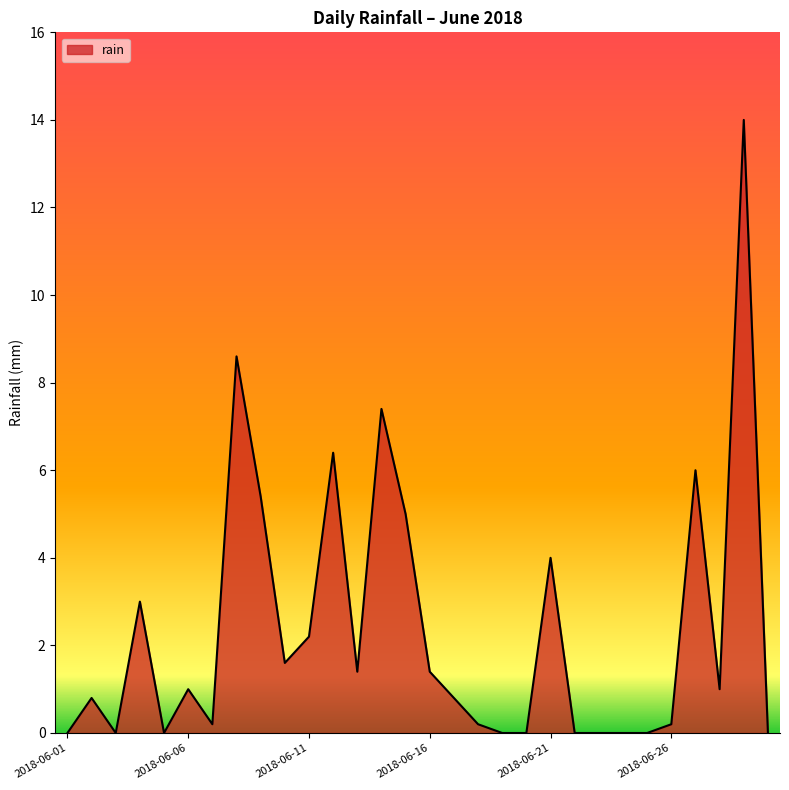

What is the difference between the maximum and minimum values?

14.0